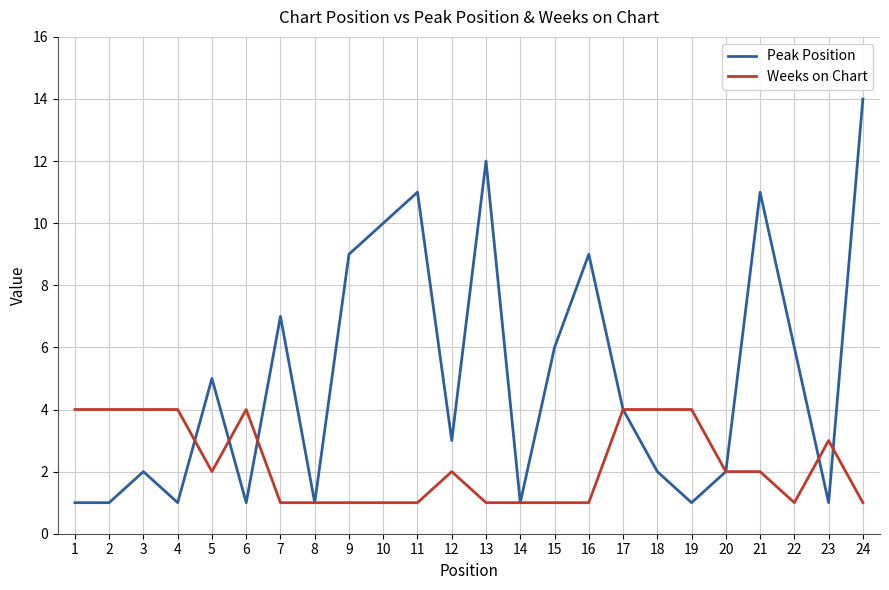

Does the chart have visible grid lines?

Yes